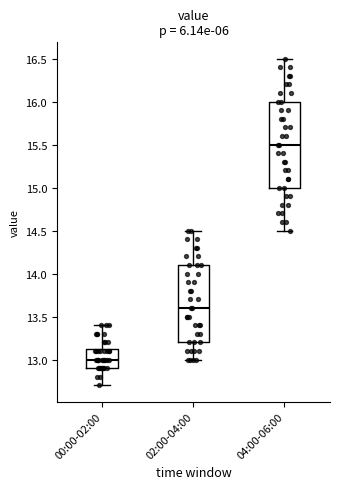

Where is the upper edge of the box for 02:00-04:00 on the y-axis? The values are not printed on the chart, so give them approximately, as read against the axis.

14.10